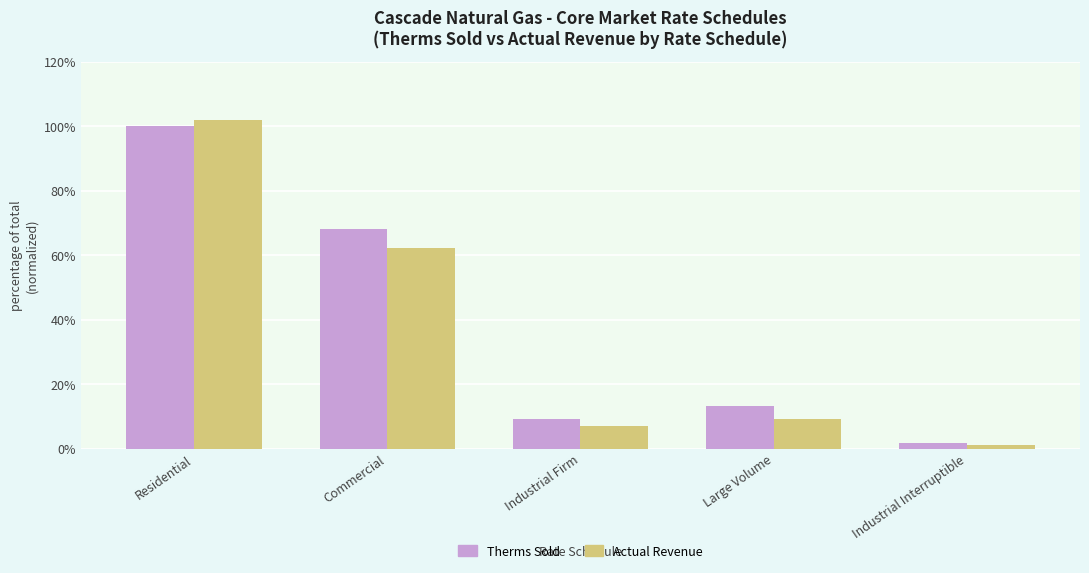

Which series has the widest spread of values?

Actual Revenue